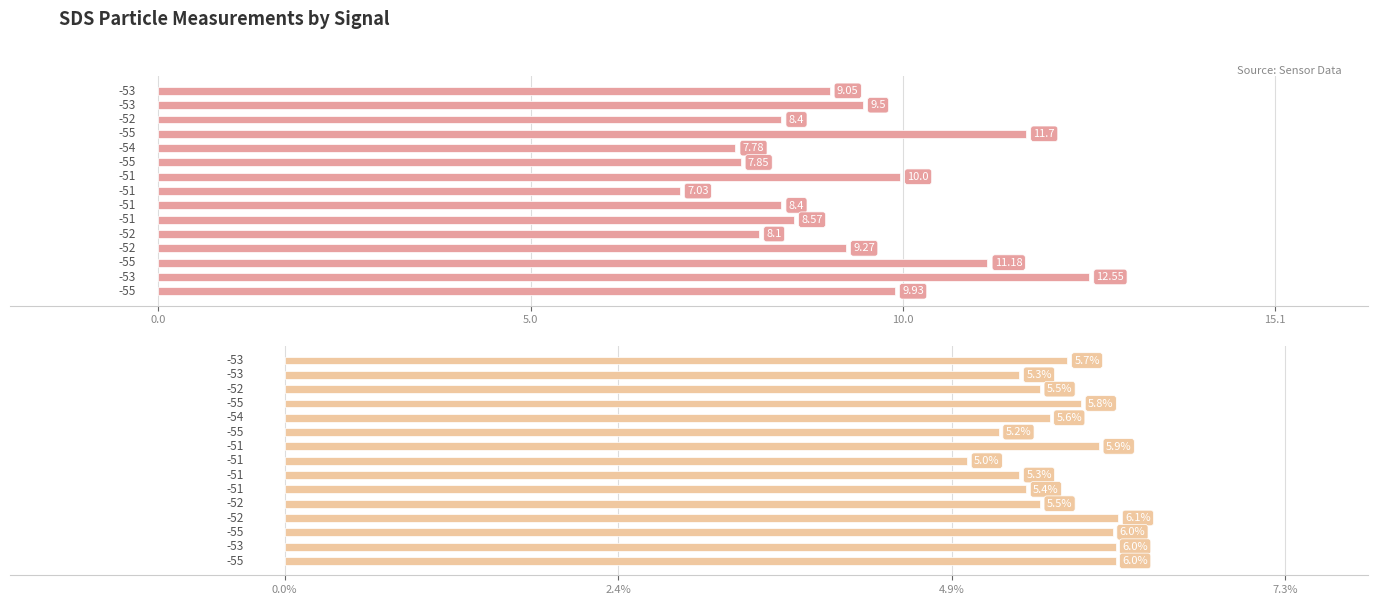

Is the value of SDS_P1 at 5 greater than the value of SDS_P2 at 5?

Yes